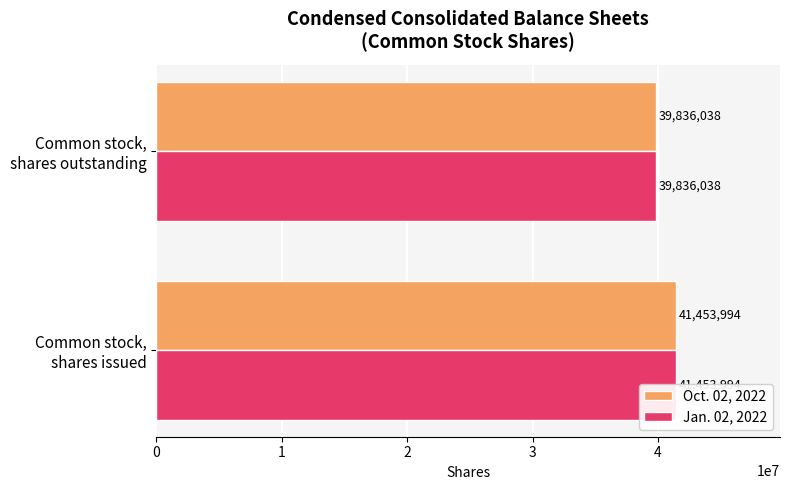

Reading left to right, what are all the values shown in this chart?

Oct. 02, 2022: 41453994	39836038
Jan. 02, 2022: 41453994	39836038